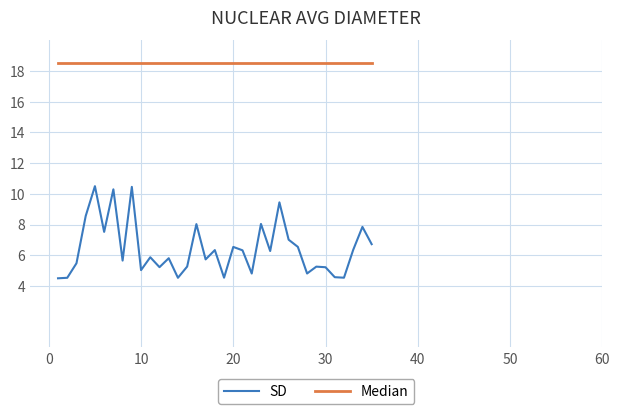

True or false: SD and Median intersect in this chart.

False